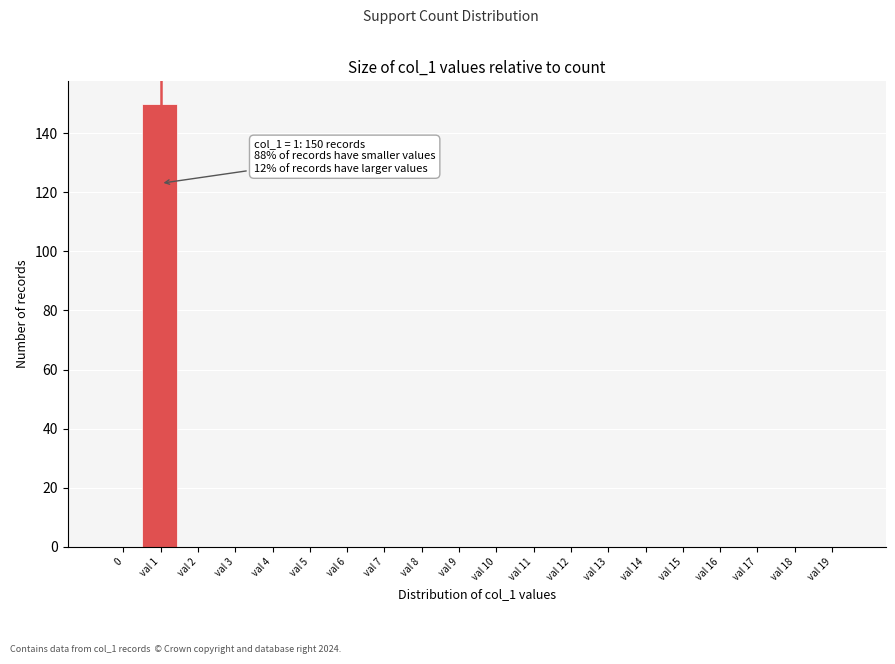

Reading left to right, list all the values displayed in this chart.

0=0	val 1=150	val 2=0	val 3=0	val 4=0	val 5=0	val 6=0	val 7=0	val 8=0	val 9=0	val 10=0	val 11=0	val 12=0	val 13=0	val 14=0	val 15=0	val 16=0	val 17=0	val 18=0	val 19=0